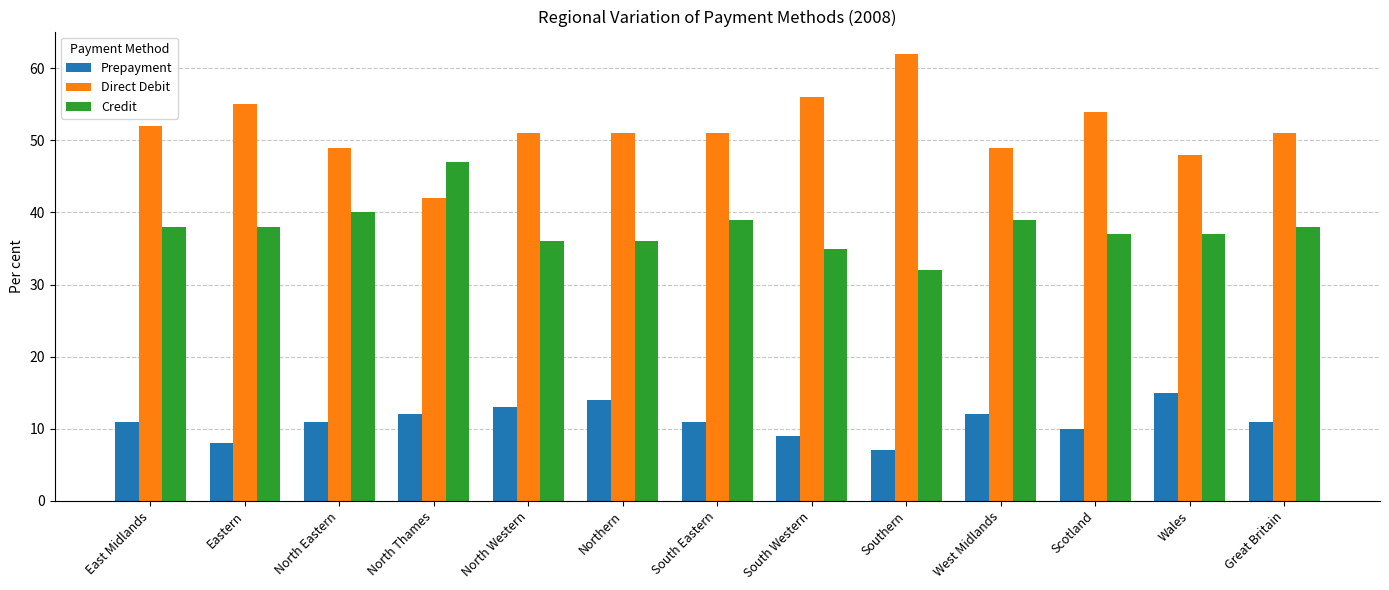

What position from the right is South Western?

6